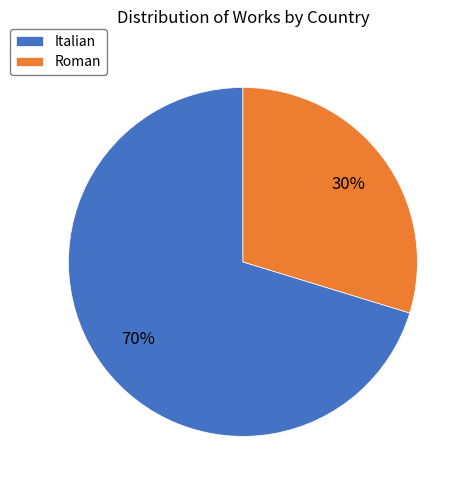

Which has a higher value, Roman or Italian?

Italian